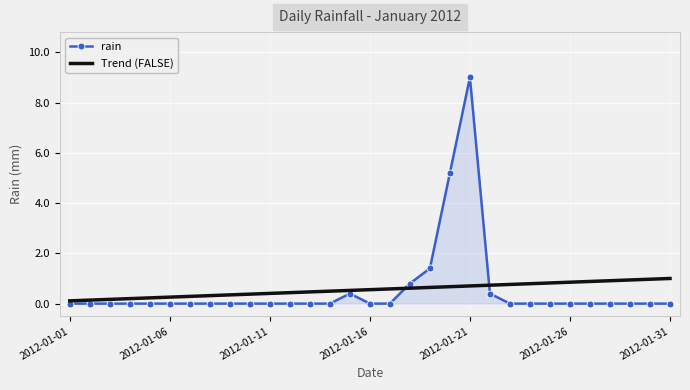

What is the minimum value for Trend (FALSE)?

0.1